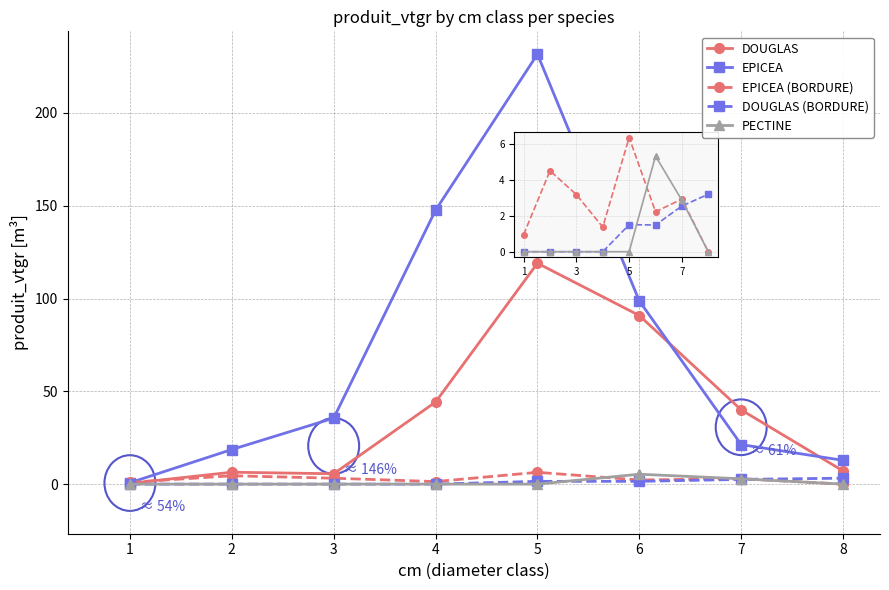

What is the difference between the second highest and minimum values in the EPICEA series?

146.8